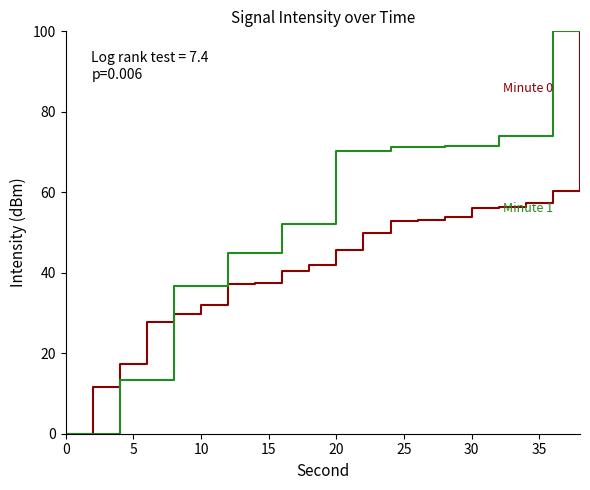

Does the chart have visible grid lines?

No